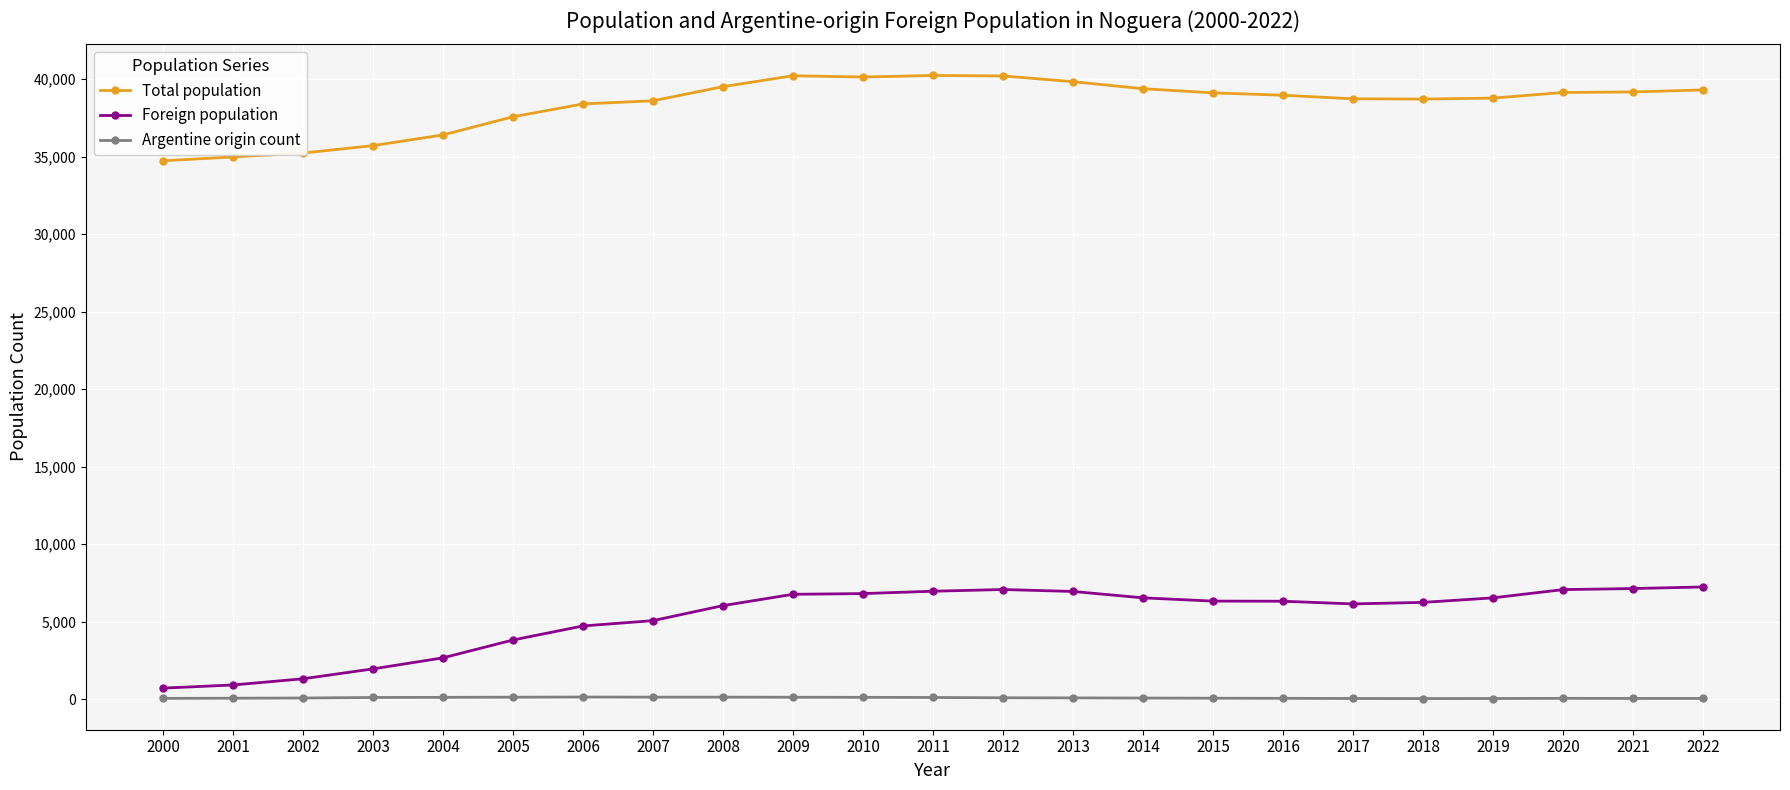

True or false: Foreign population and Argentine origin count intersect in this chart.

False